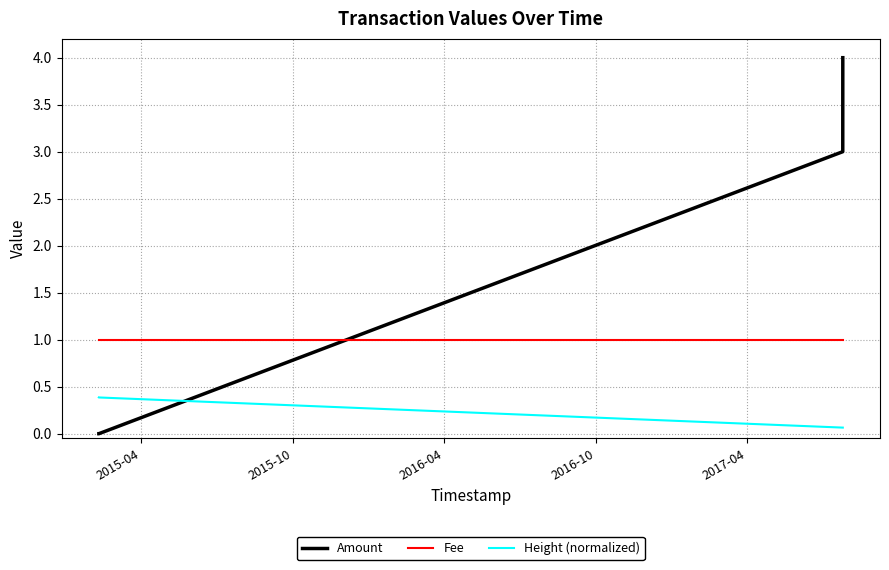

What is the lowest value of the Fee series?

1.0